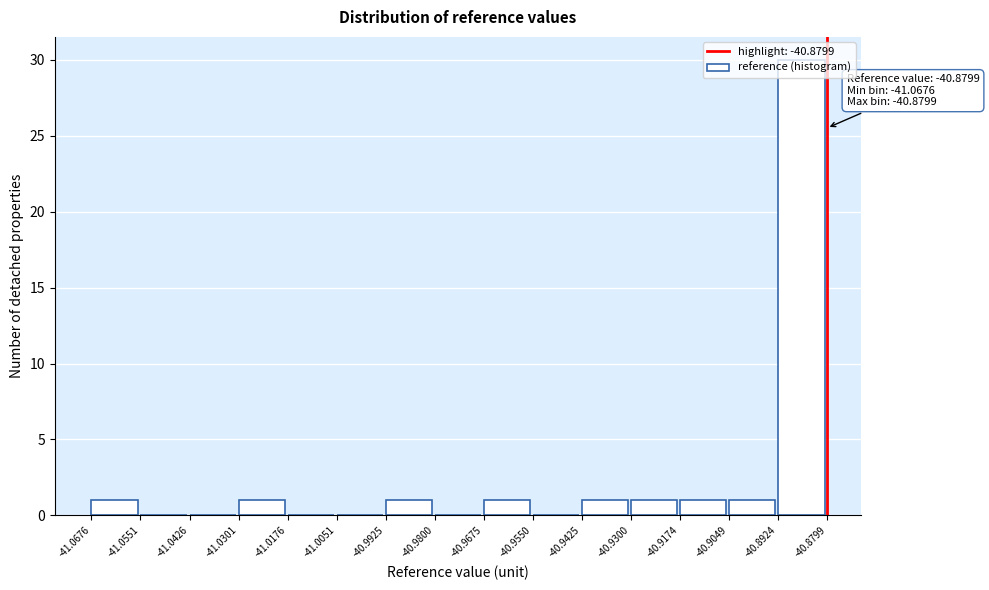

Which range on the x-axis has the tallest bar?

-40.8924 to -40.8799